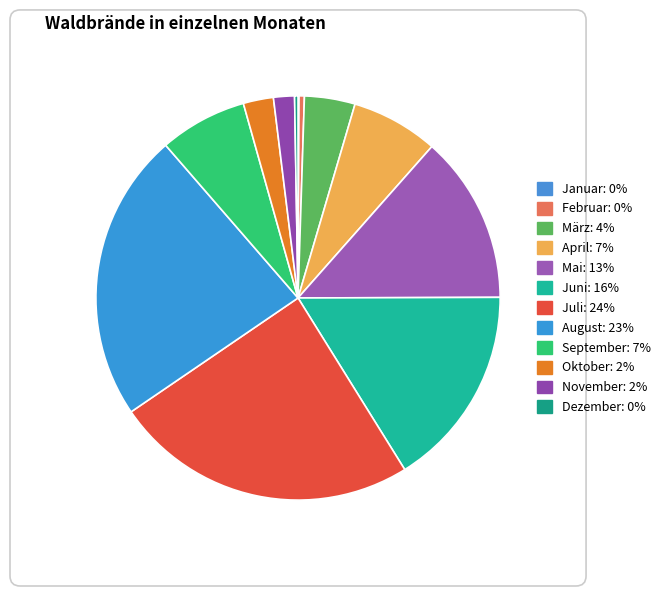

To the nearest percent, what portion does September represent?

7%